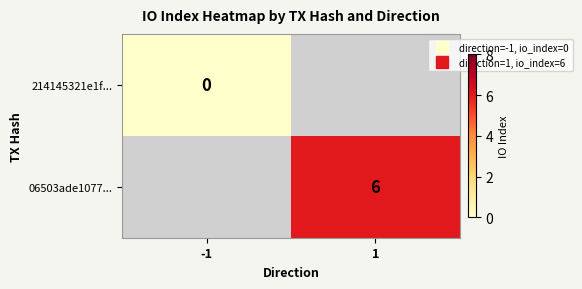

The 06503ade1077... series shows 2.0 at 1. True or false?

False